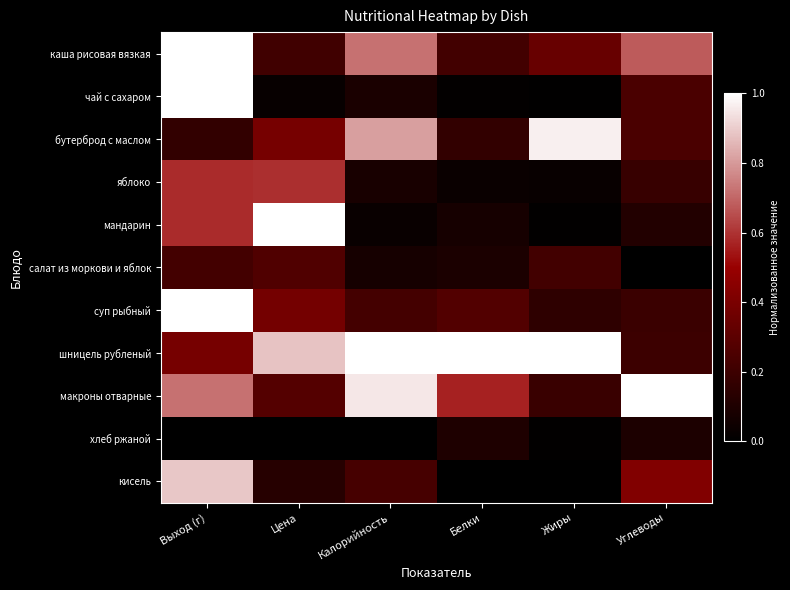

Between Углеводы and Выход (г), which is larger?

Выход (г)